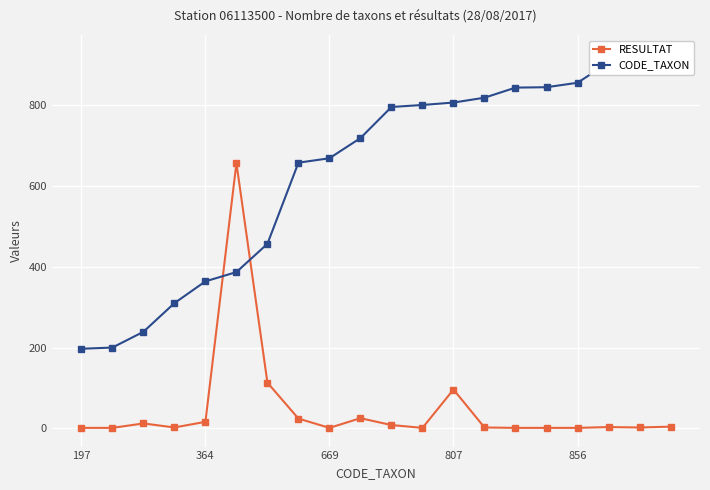

At which category does the chart reach its peak across all series?

19